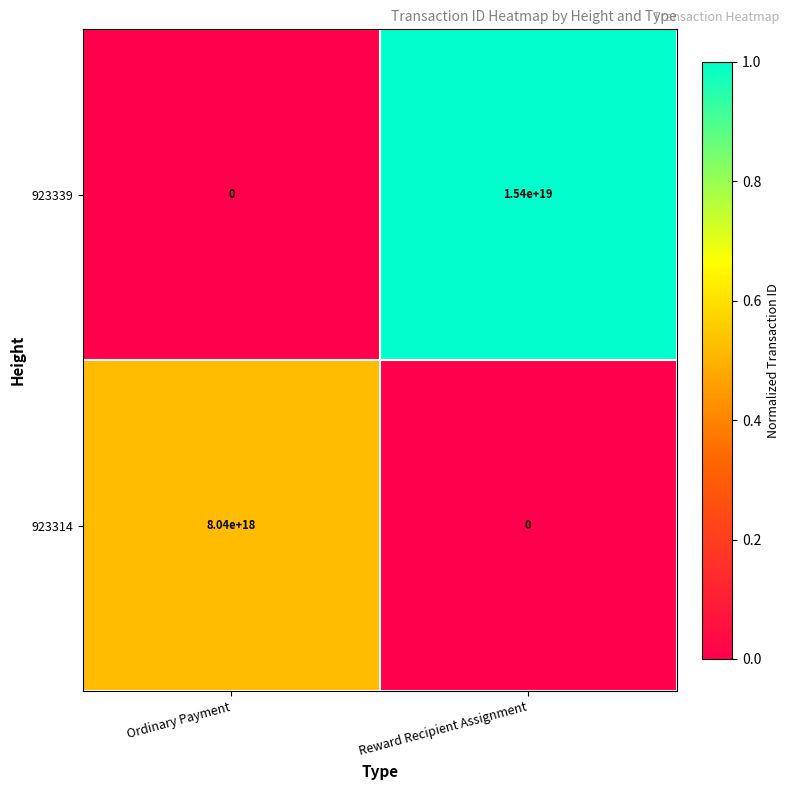

Which series has the widest spread of values?

923339